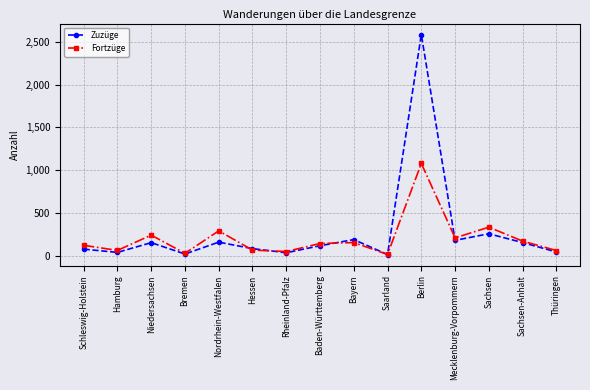

What are all the series names shown in the legend?

Zuzüge, Fortzüge